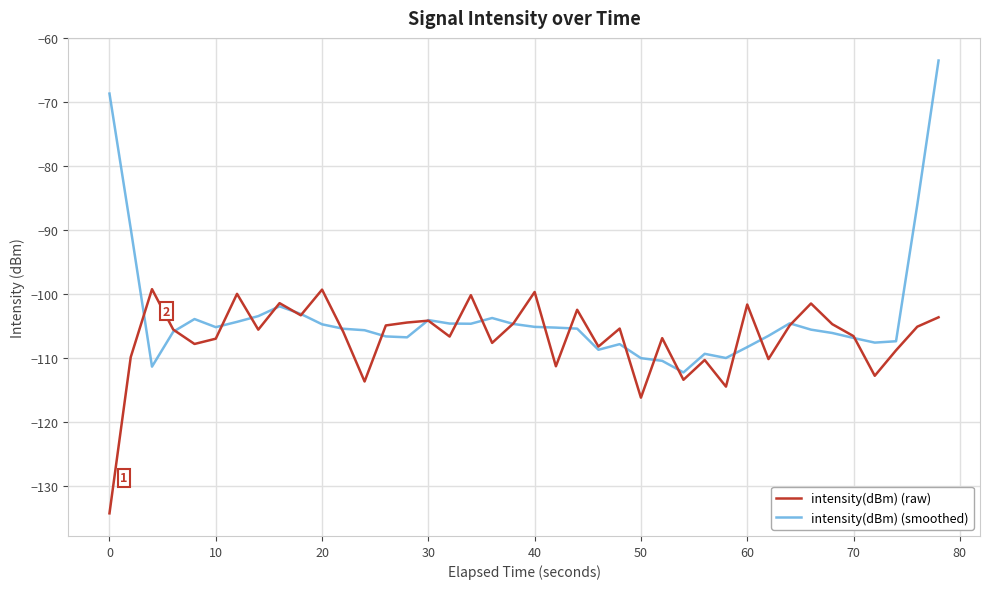

List the series in order of their peak value, lowest first.

intensity(dBm) (raw), intensity(dBm) (smoothed)